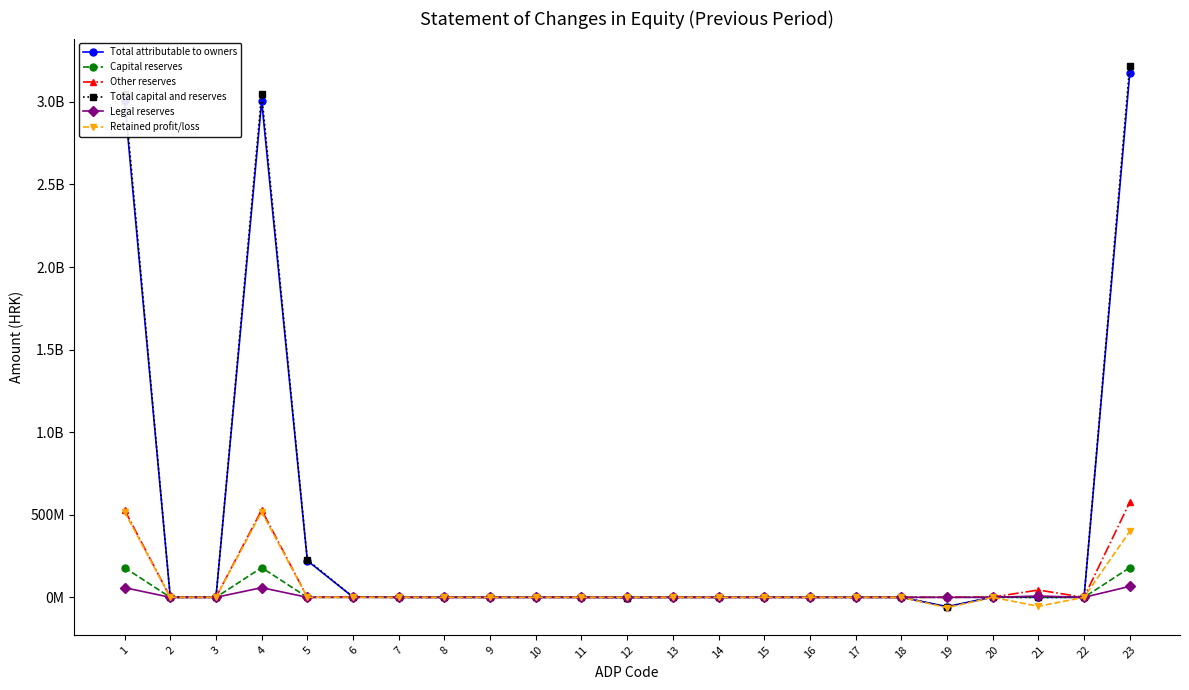

The Retained profit/loss series shows -54403609 at 21. True or false?

True